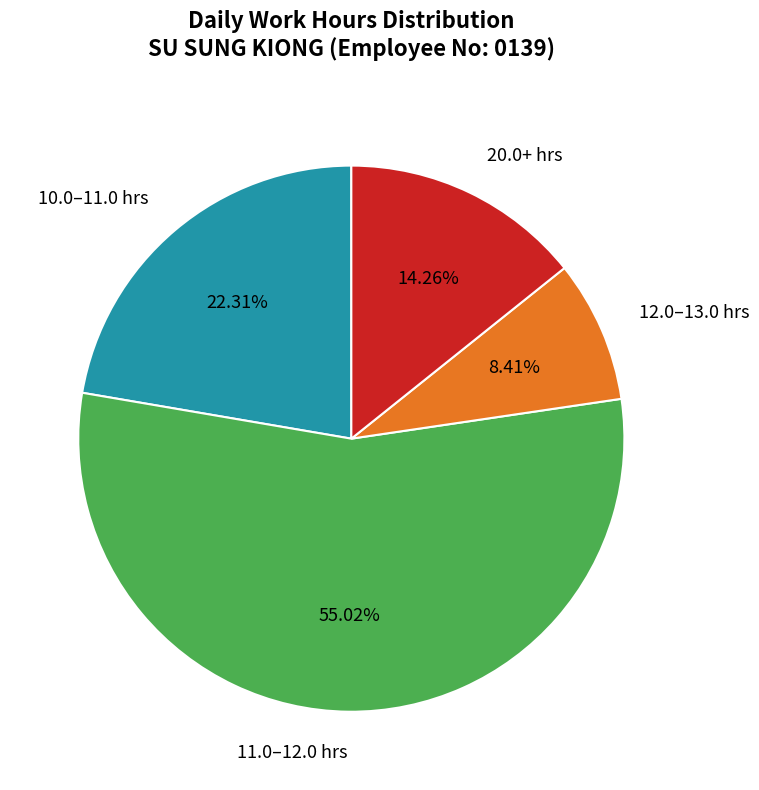

Which category has the smallest portion of the pie?

12.0–13.0 hrs